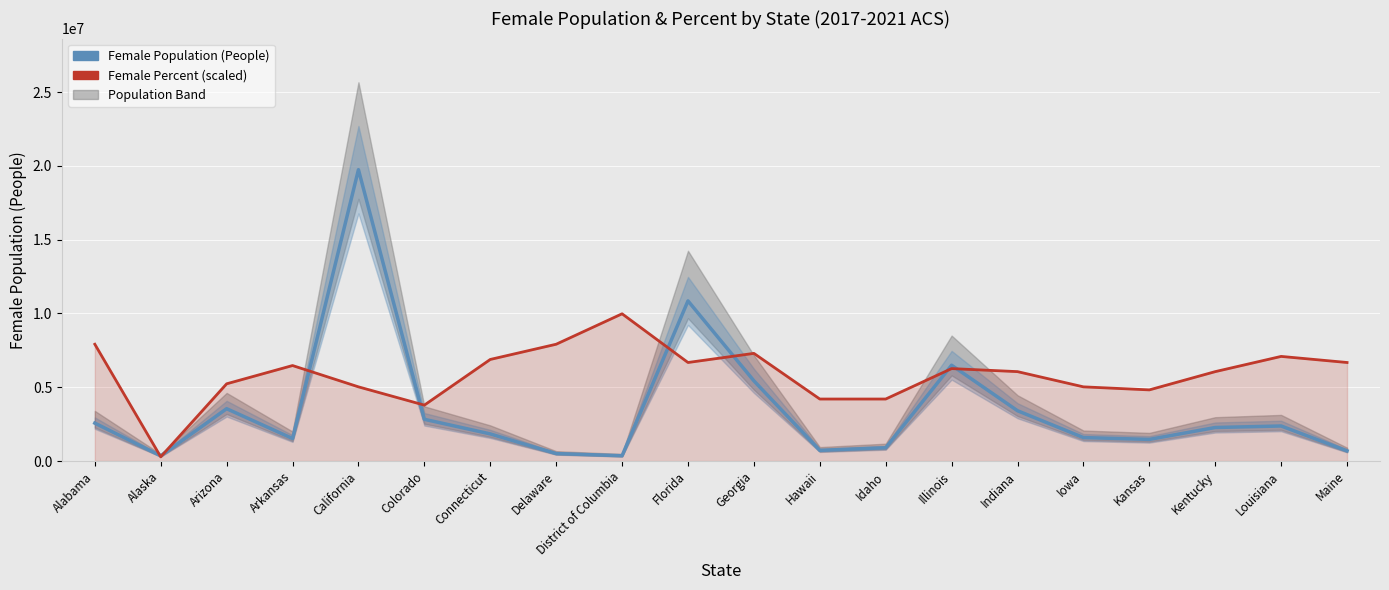

How many intersections are there between Female Population (People) and Female Percent (scaled)?

8